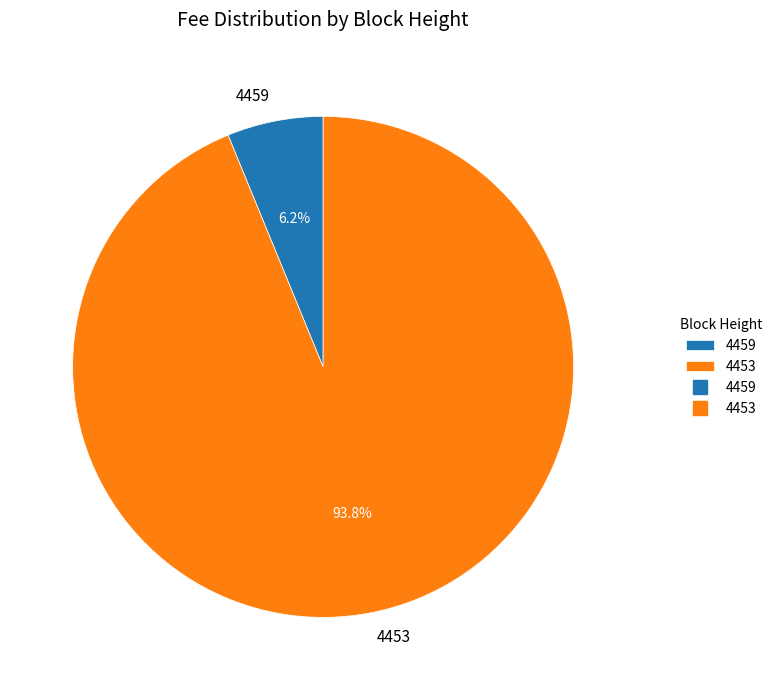

How many slices are in this pie chart?

2